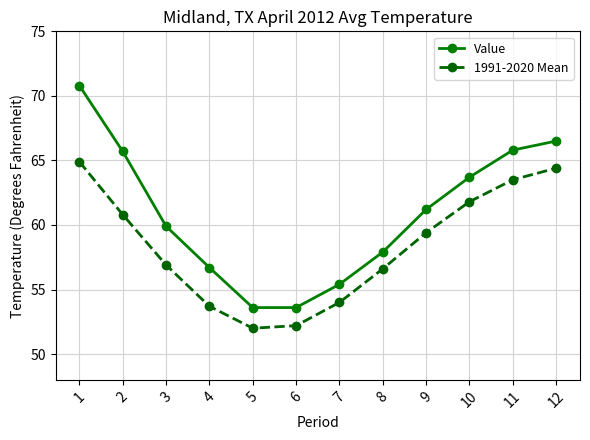

List the series in order of their overall mean, highest first.

Value, 1991-2020 Mean